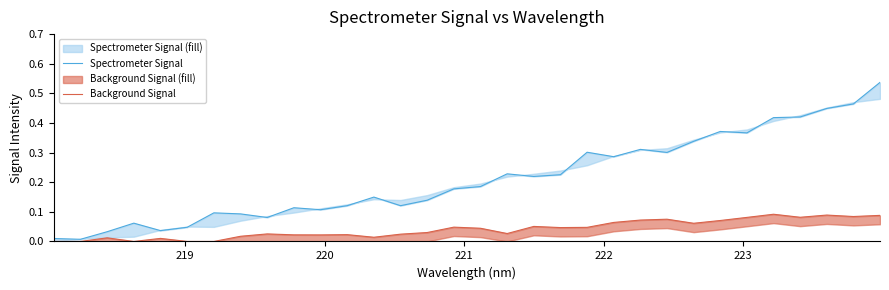

What is the average value of the Spectrometer Signal series?

0.2